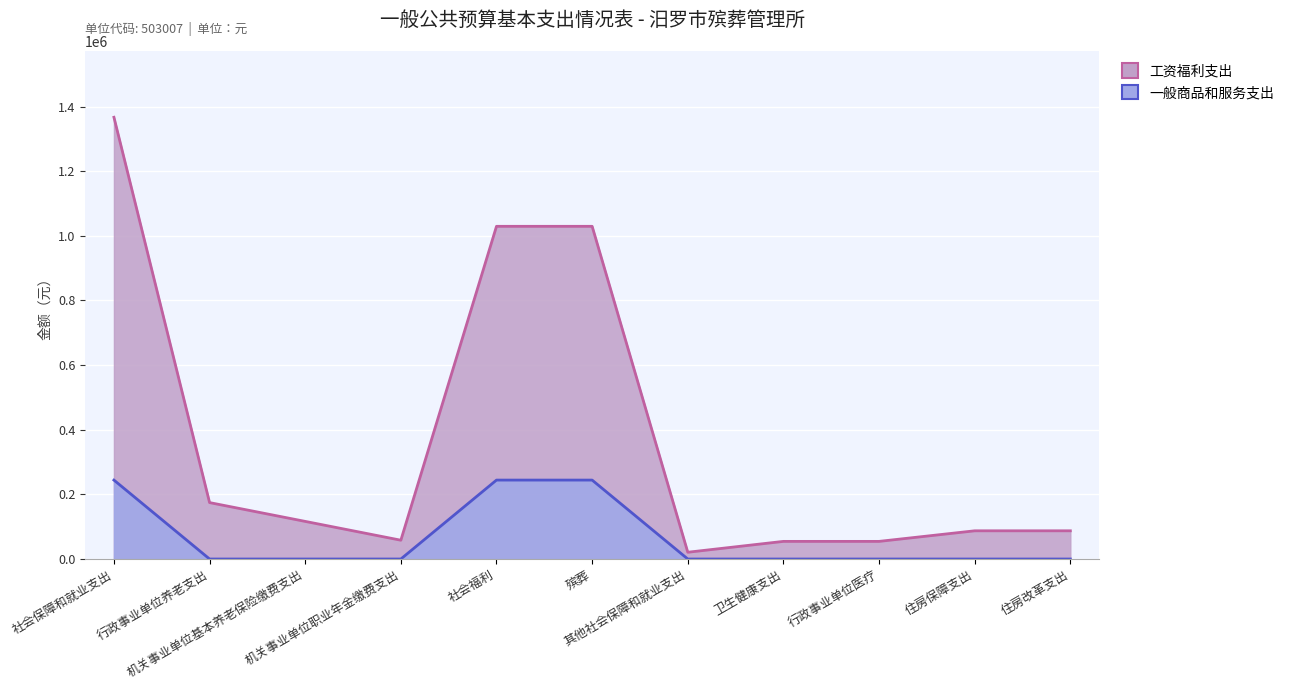

Rank the series by their maximum value, from lowest to highest.

一般商品和服务支出, 工资福利支出